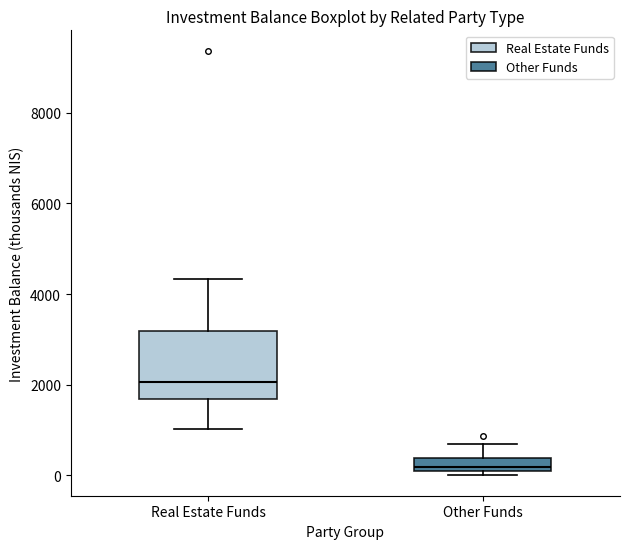

Where is the upper edge of the box for Other Funds on the y-axis? The values are not printed on the chart, so give them approximately, as read against the axis.

400